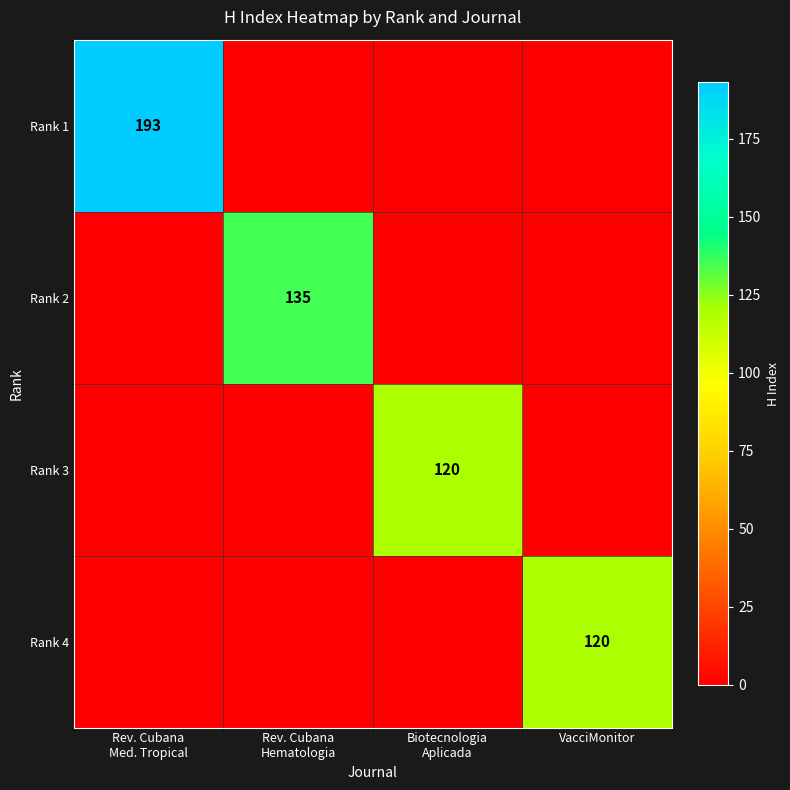

The value of Rank 4 at VacciMonitor is 178. True or false?

False